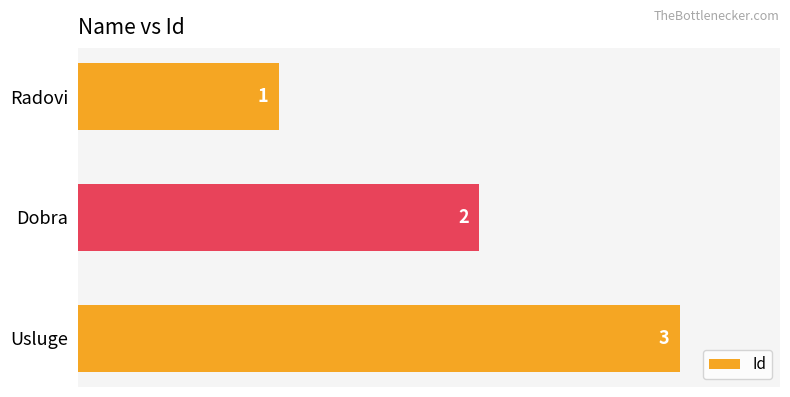

What is the change in value from Radovi to Dobra?

+1